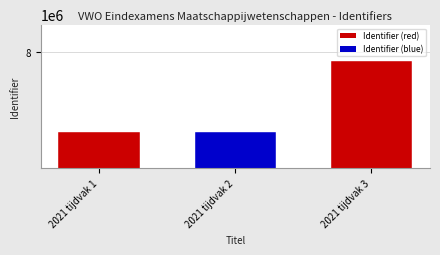

Reading left to right, what are all the values shown in this chart?

6848039	6848041	7880209